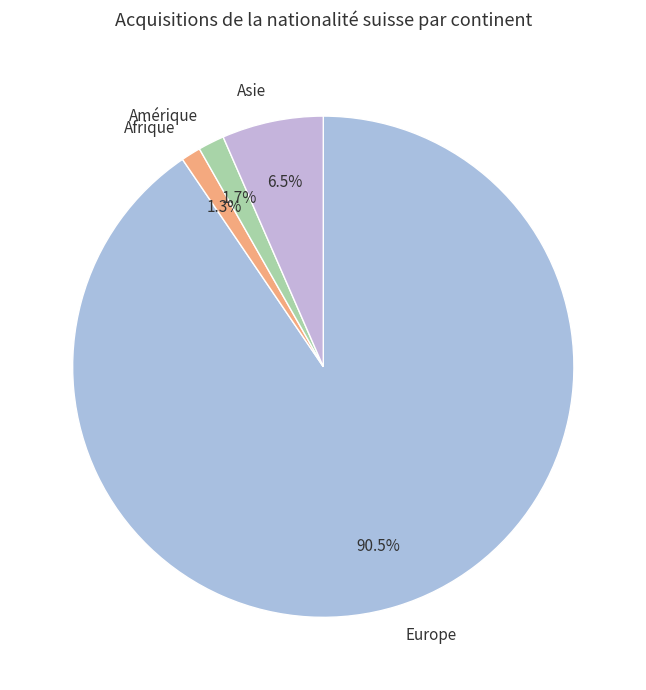

Does any single category account for the majority?

Yes